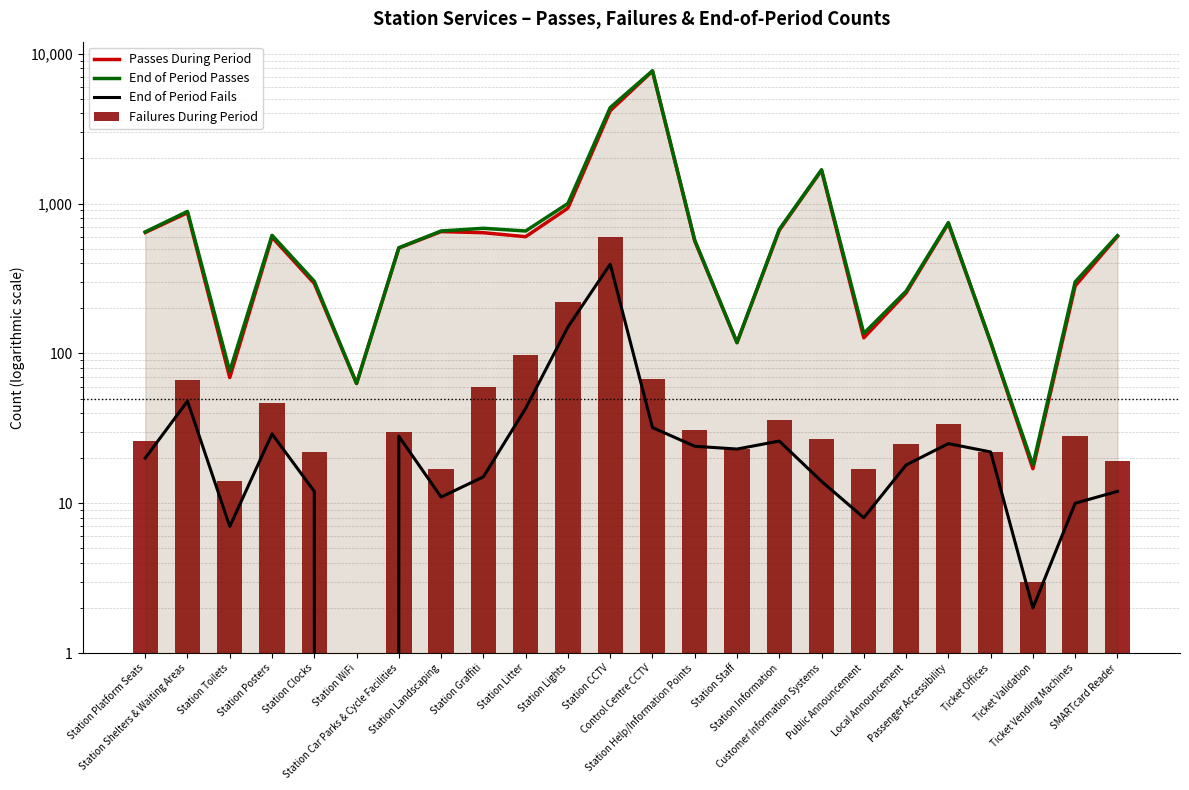

What is the approximate value of End of Period Passes at Station Toilets, to the nearest 50?

100